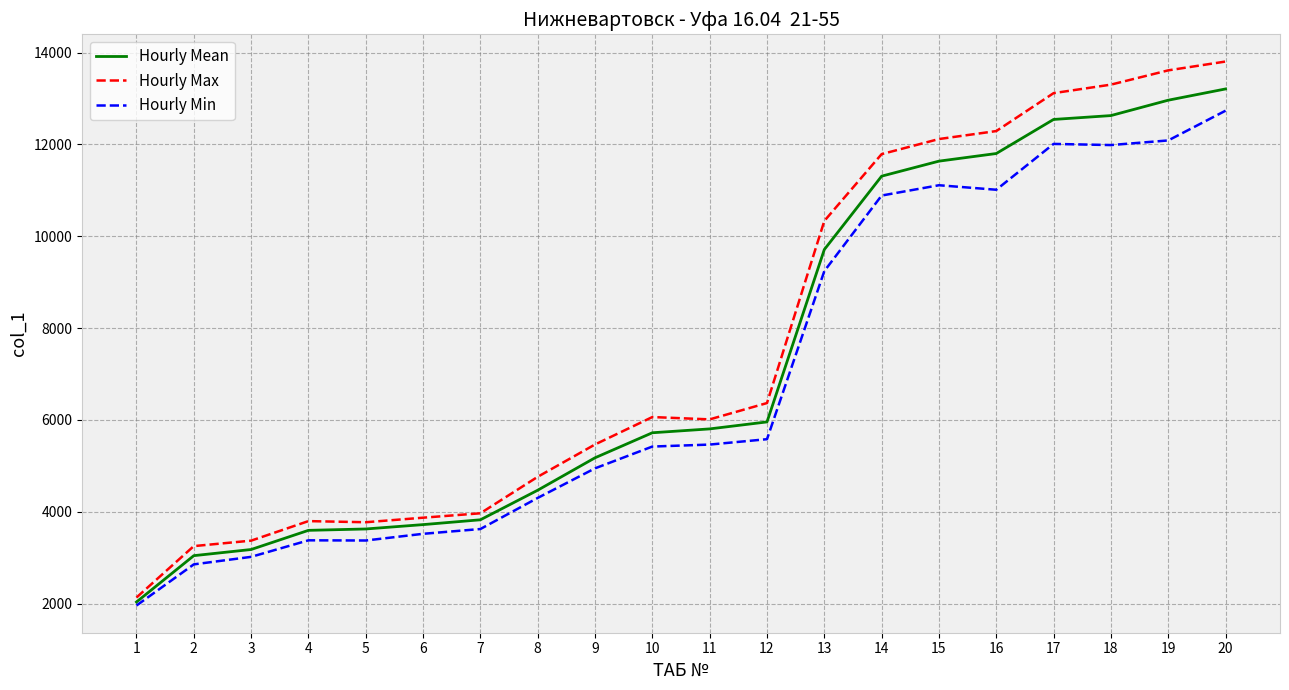

How many lines are shown in the chart?

3